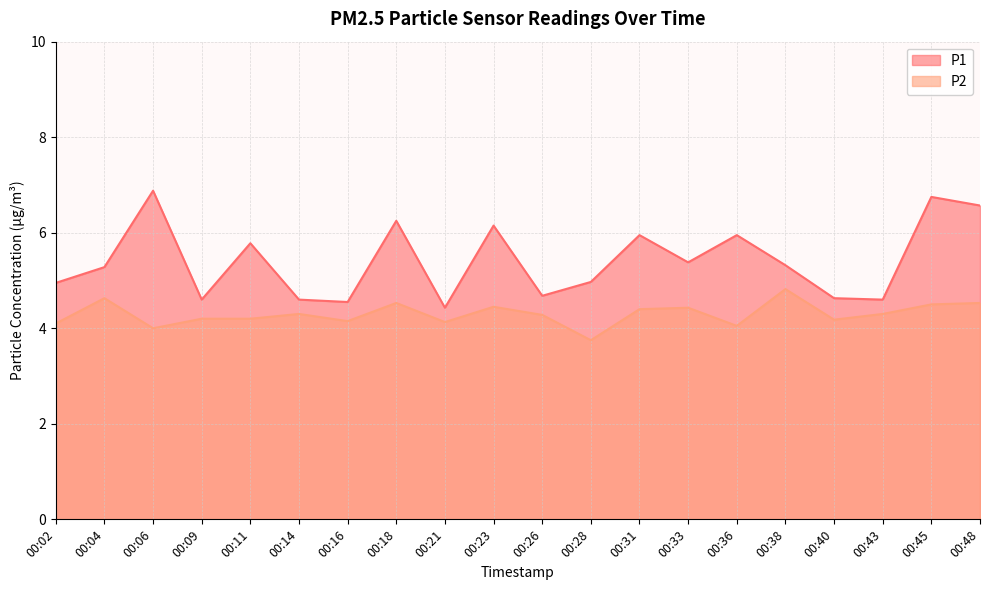

Where is P2 nearest to the value 4?

00:06